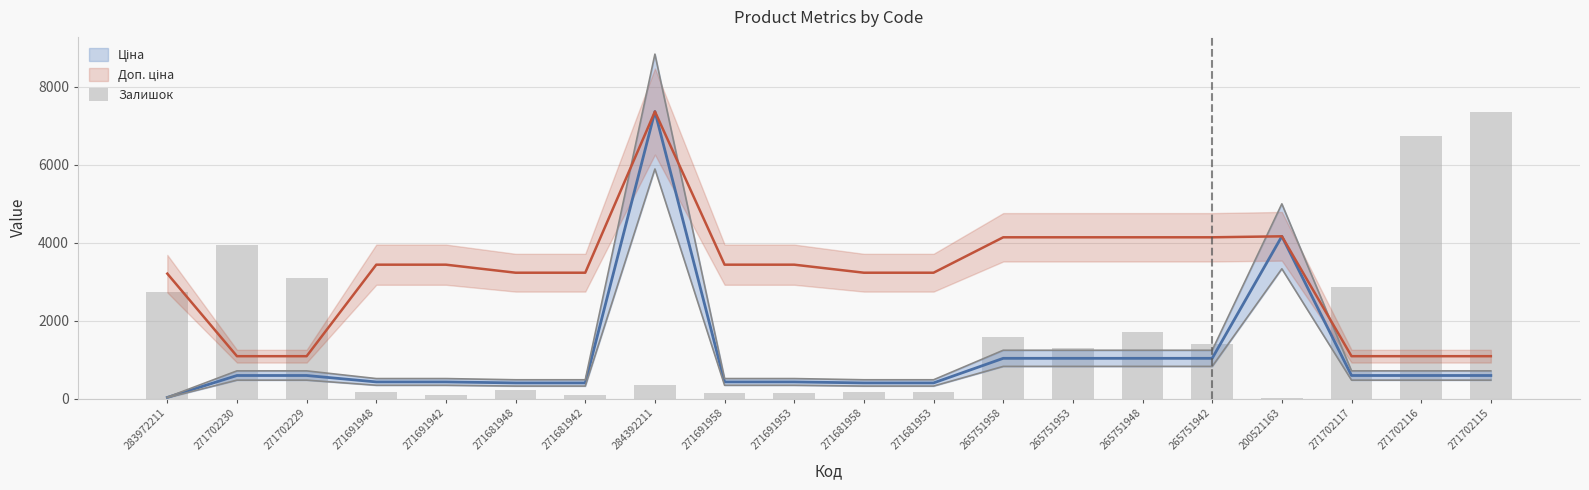

What position from the right is 283972211?

20